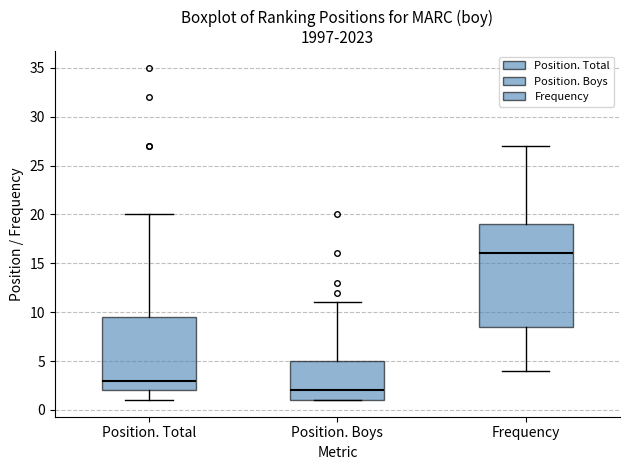

Reading left to right, transcribe this box plot: for each box, give where its median line is, the range the box spans, and where its two whiskers end, as read against the y-axis. The values are not printed on the chart, so give them approximately, as read against the axis.

Position. Total: median 3.0, box 2.0 to 9.5, whiskers 1.0 to 20.0
Position. Boys: median 2.0, box 1.0 to 5.0, whiskers 1.0 to 11.0
Frequency: median 16.0, box 8.5 to 19.0, whiskers 4.0 to 27.0